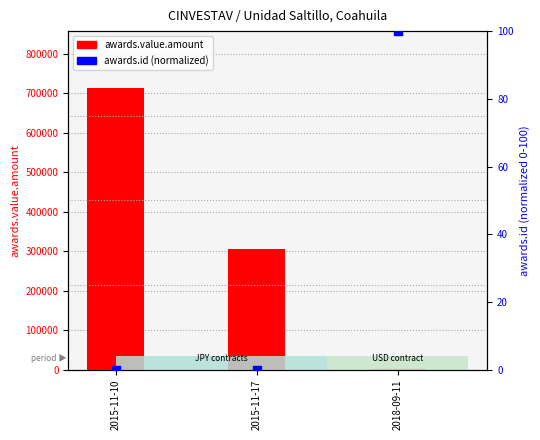

At how many categories does at least one series exceed 122398?

2